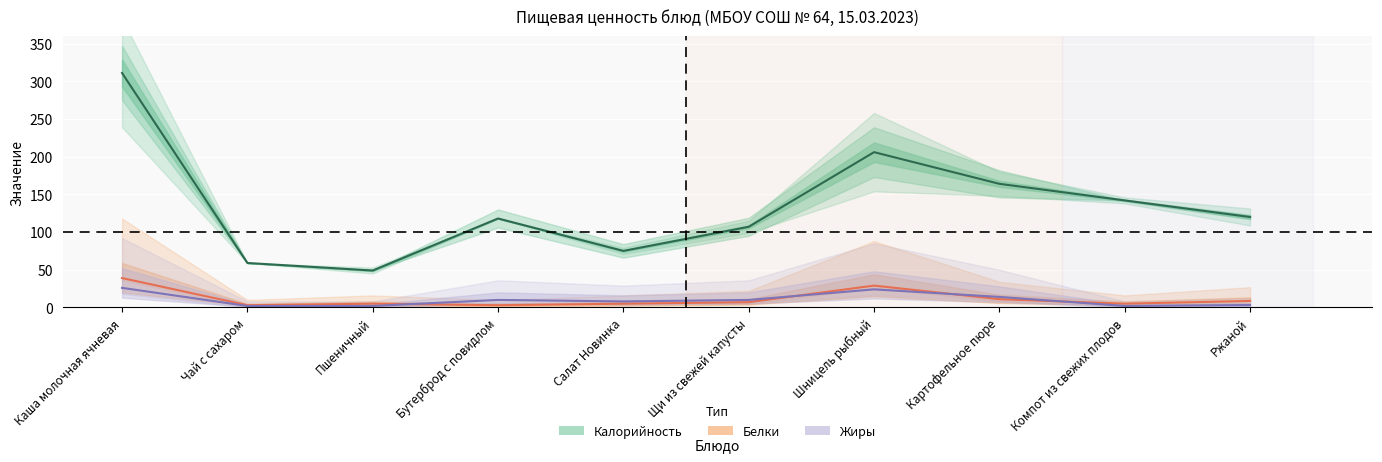

What position from the right is Шницель рыбный?

4